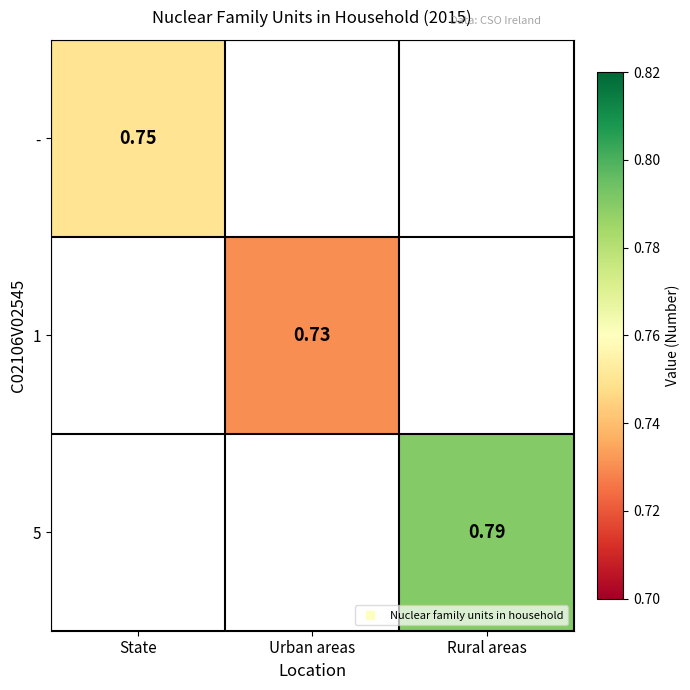

Where is - nearest to the value 0?

State